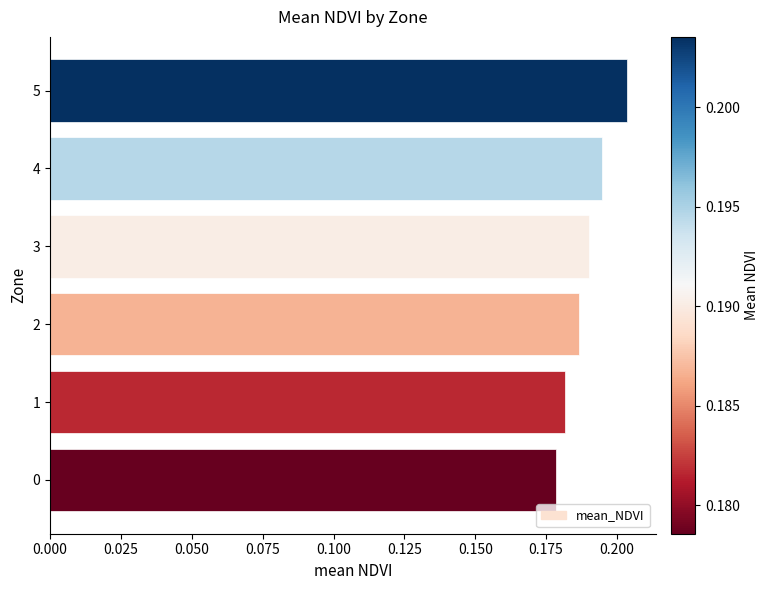

What is the sum of the values at 5 and 0?

0.4